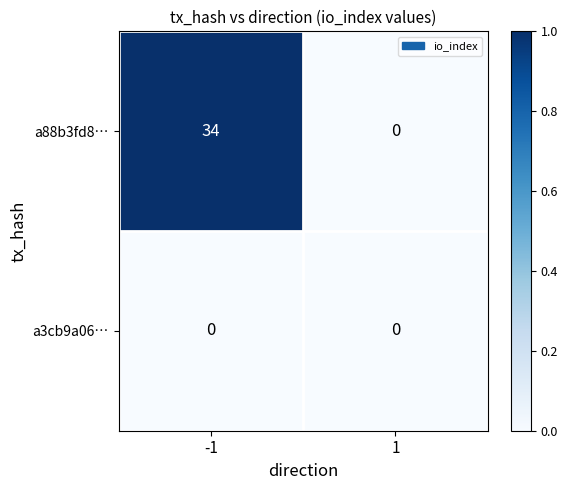

Is the value of a88b3fd8… at -1 greater than the value of a3cb9a06… at -1?

Yes